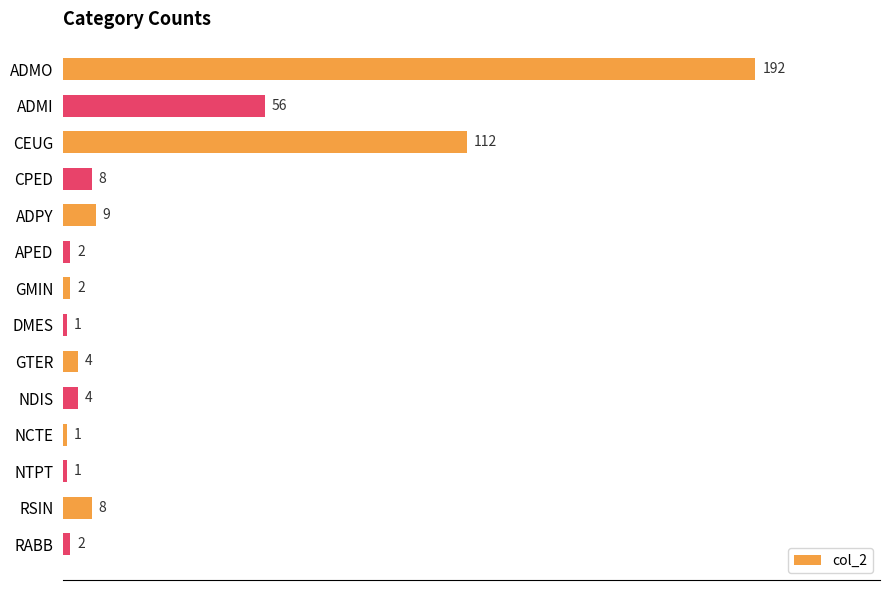

Reading top to bottom, what are all the values shown in this chart?

192	56	112	8	9	2	2	1	4	4	1	1	8	2